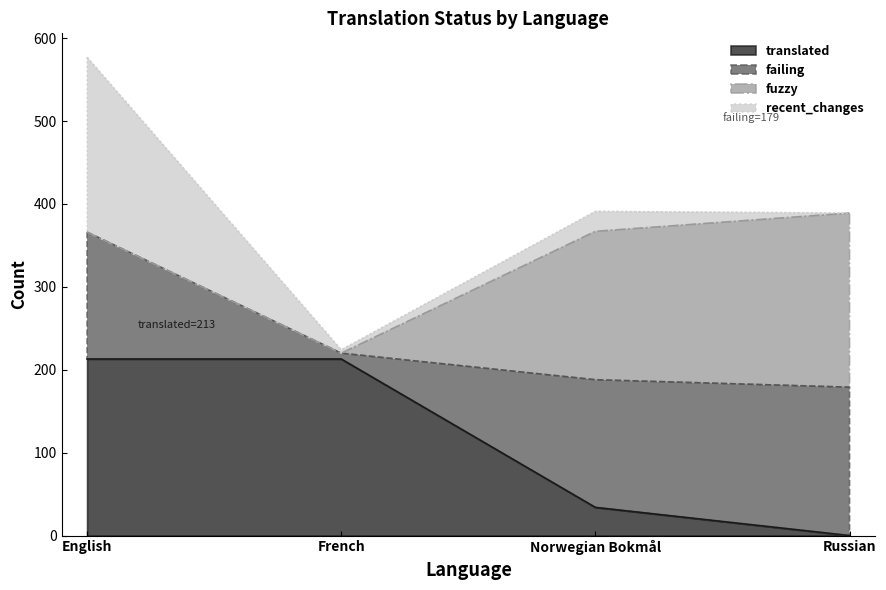

The value of translated at English is 333. True or false?

False